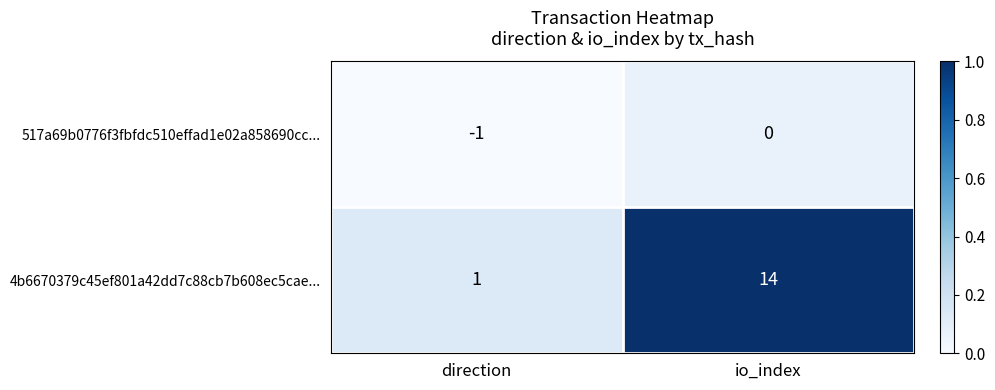

Is it true that 4b6670379c45ef801a42dd7c88cb7b608ec5cae... equals 0 at direction?

False